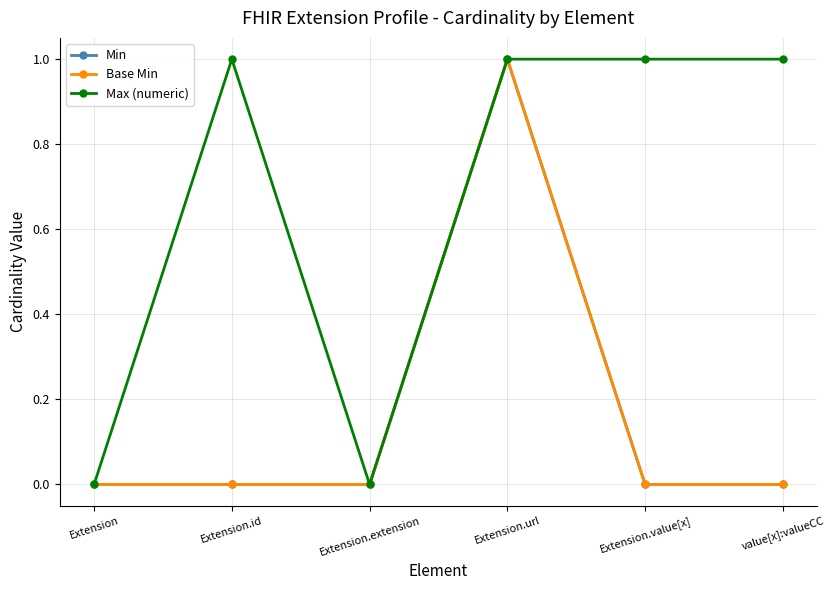

Does the chart have visible grid lines?

Yes